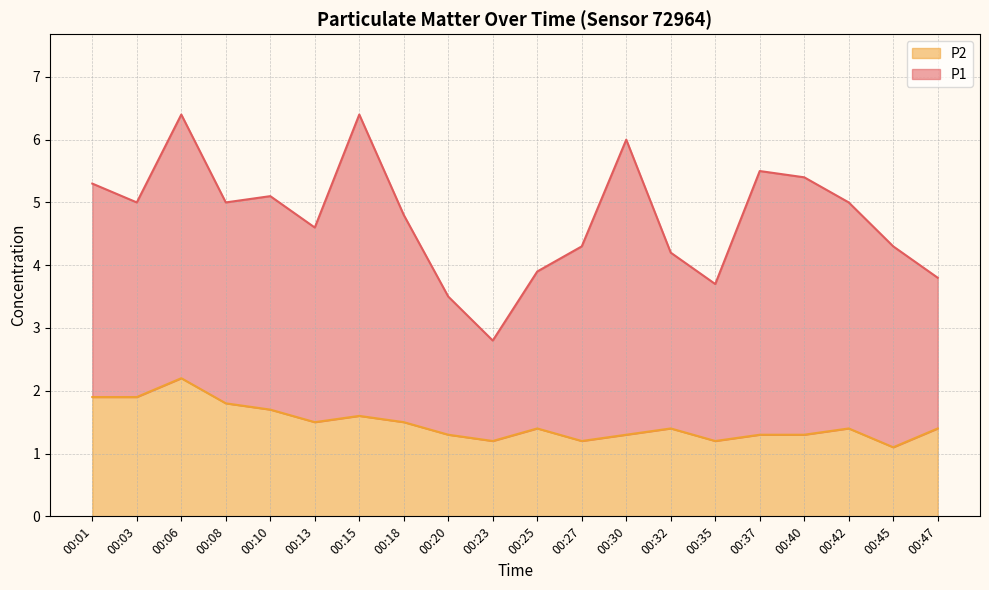

How many categories are shown in the chart?

20